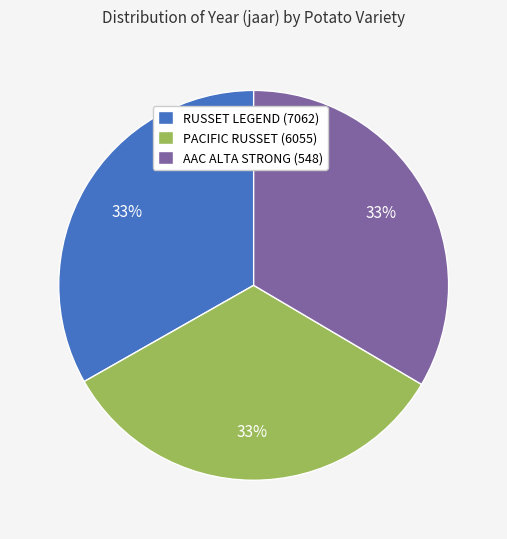

Is the sum of RUSSET LEGEND (7062) and AAC ALTA STRONG (548) greater than half?

Yes